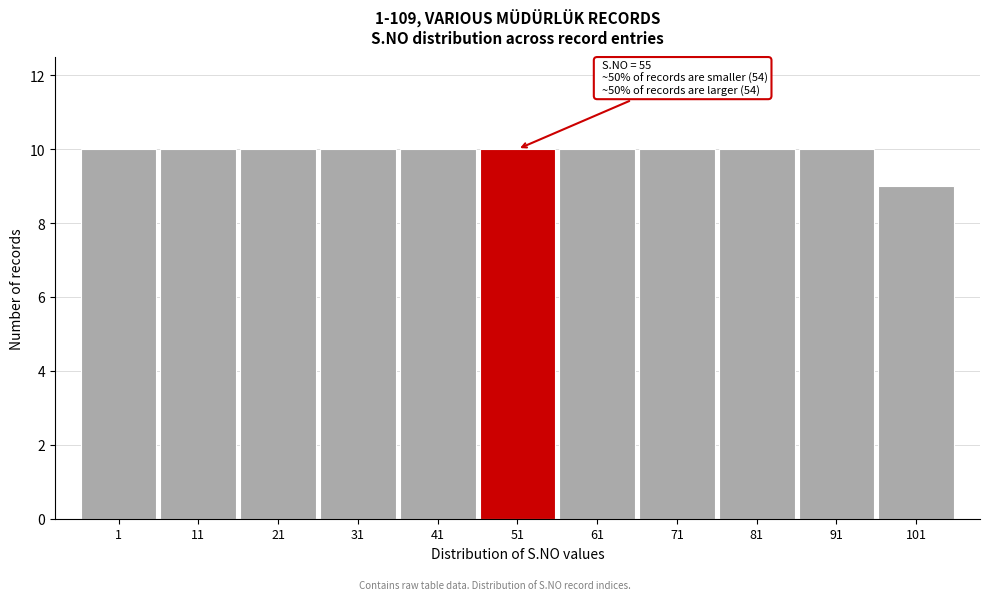

Reading left to right, what are all the values shown in this chart?

10	10	10	10	10	10	10	10	10	10	9